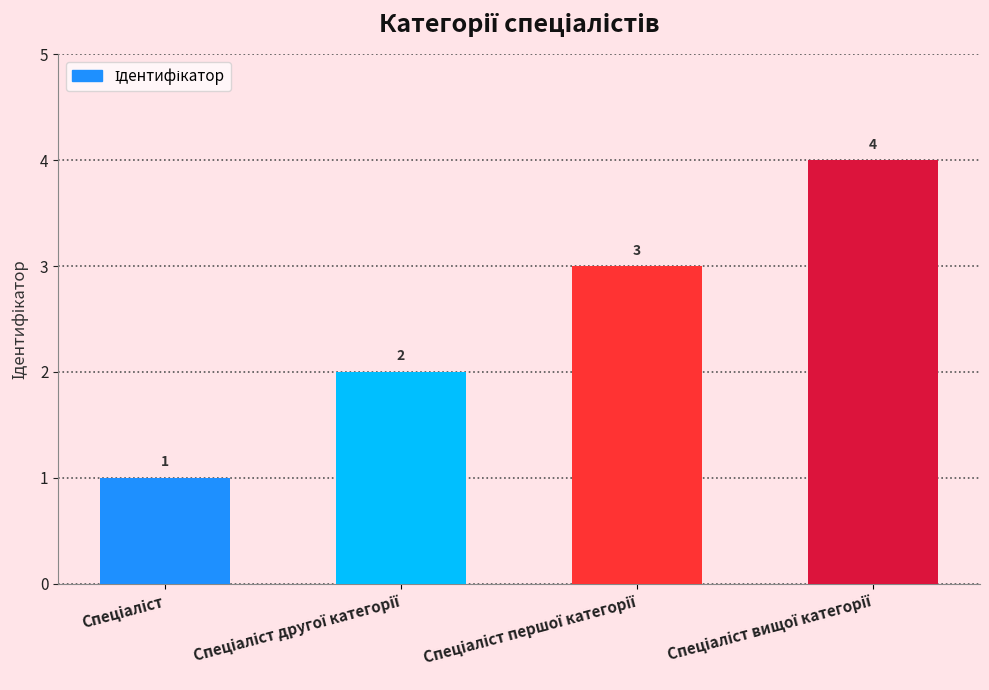

What is the greatest value displayed?

4